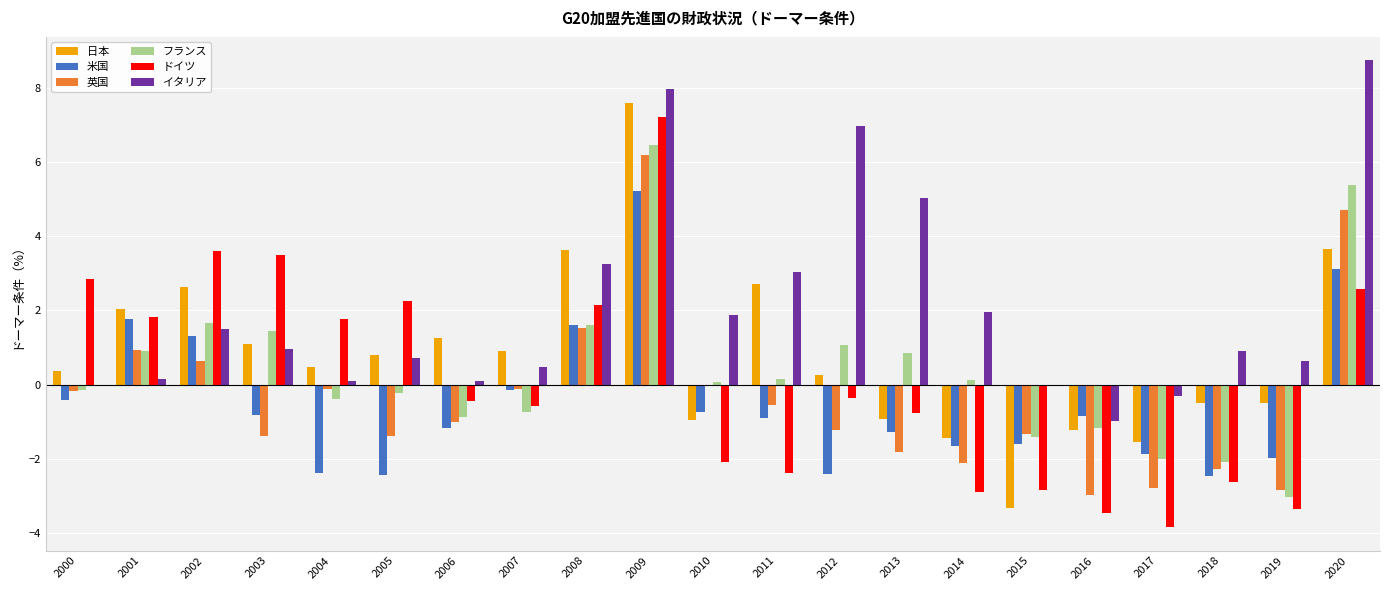

What is the sum of all 英国 values?

-8.1